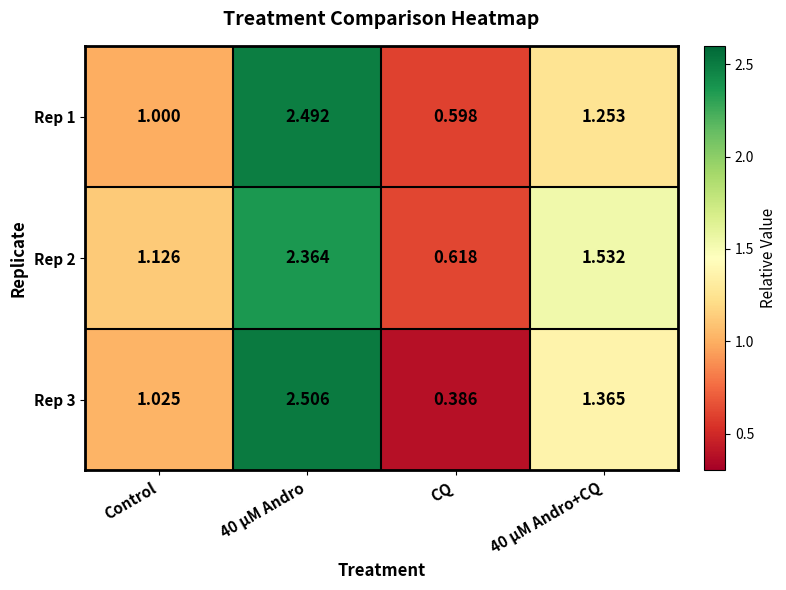

At which category does the chart reach its minimum across all series?

CQ